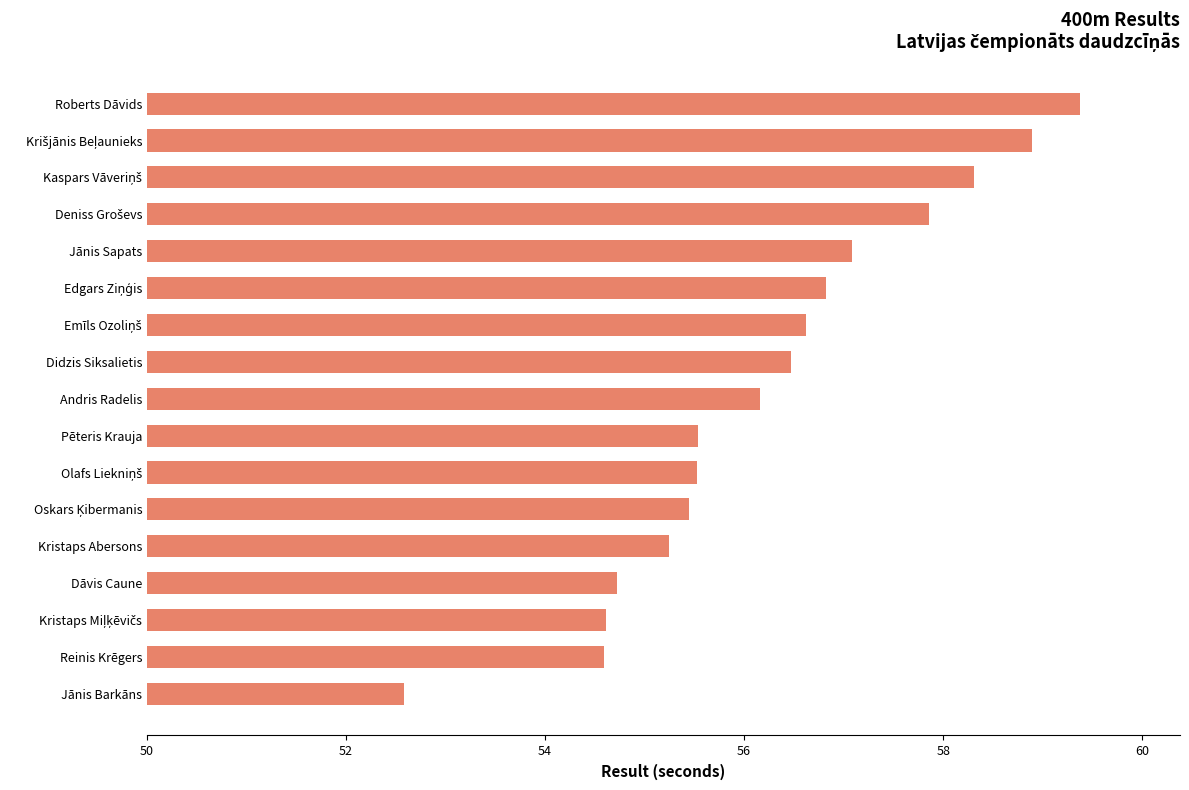

What is the minimum value shown in the chart?

52.6